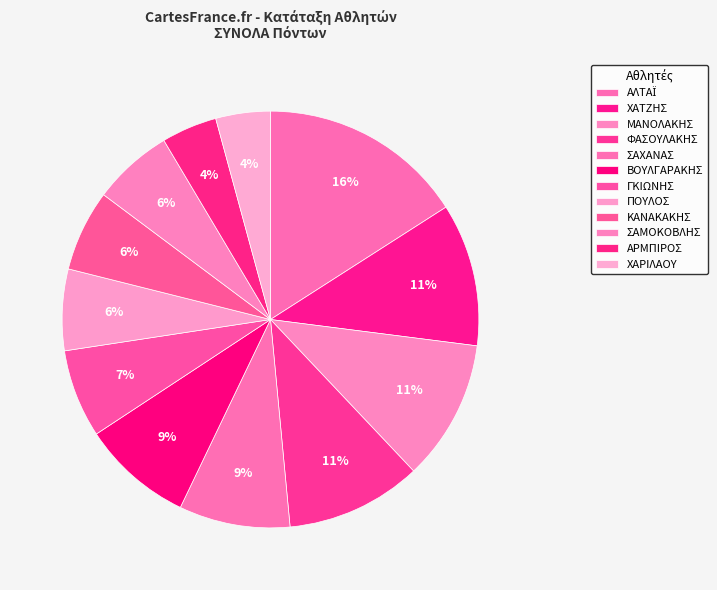

To the nearest percent, what is the difference between the ΑΛΤΑΪ and ΒΟΥΛΓΑΡΑΚΗΣ slice percentages?

7%